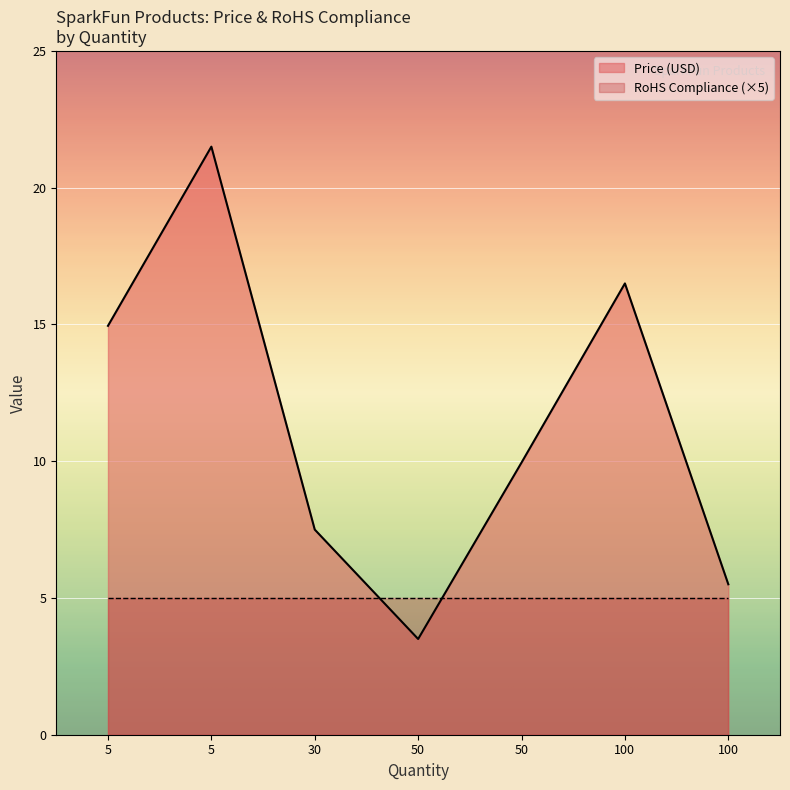

What are all the series names shown in the legend?

Price (USD), RoHS Compliance (×5)